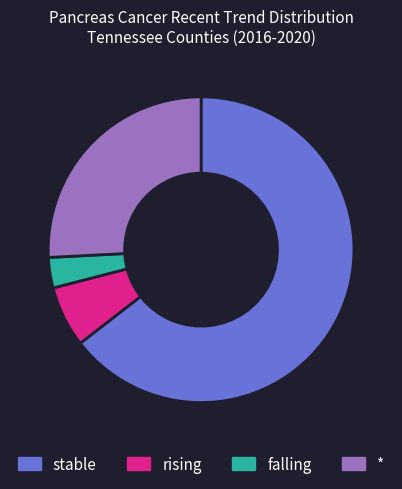

Rank the categories by value from highest to lowest.

stable, *, rising, falling